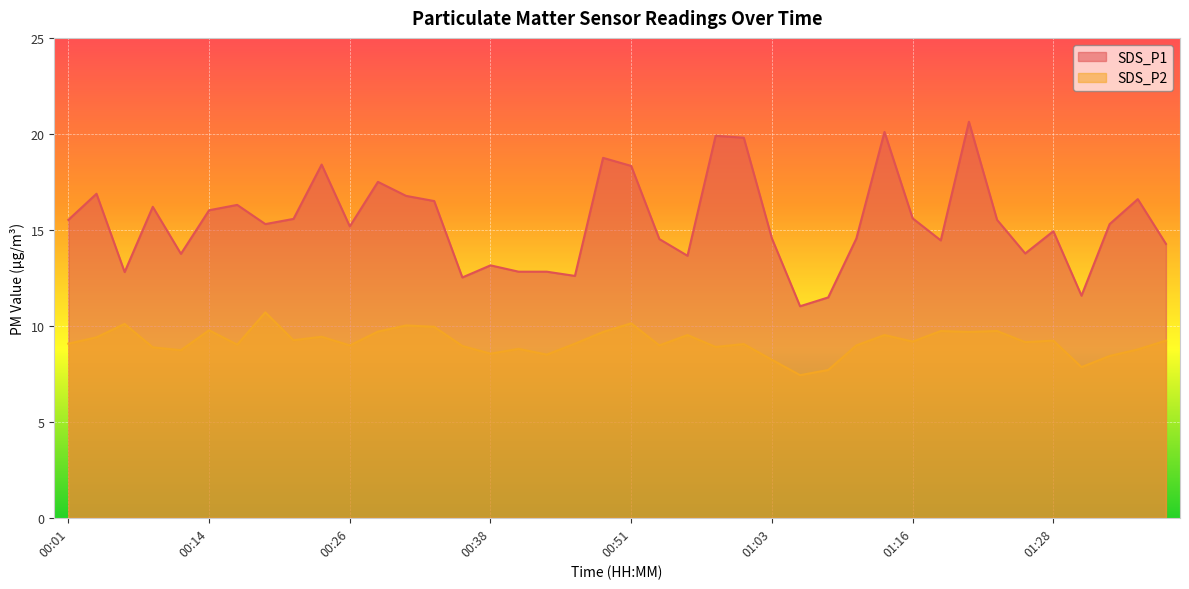

Rank the series by their average value, from highest to lowest.

SDS_P1, SDS_P2